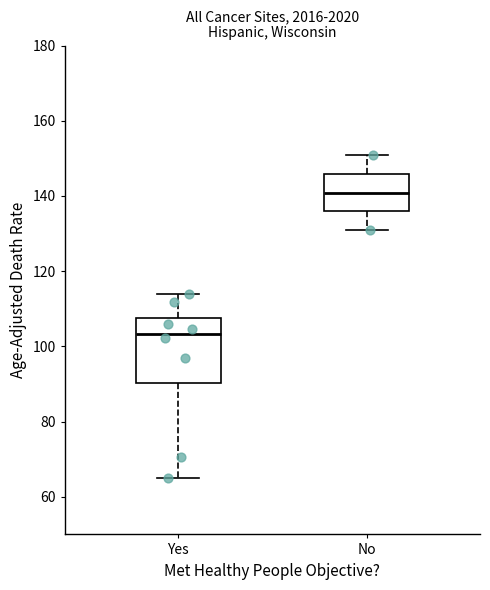

Reading left to right, transcribe this box plot: for each box, give where its median line is, the range the box spans, and where its two whiskers end, as read against the y-axis. The values are not printed on the chart, so give them approximately, as read against the axis.

Yes: median 104, box 90 to 108, whiskers 66 to 114
No: median 140, box 136 to 146, whiskers 130 to 150